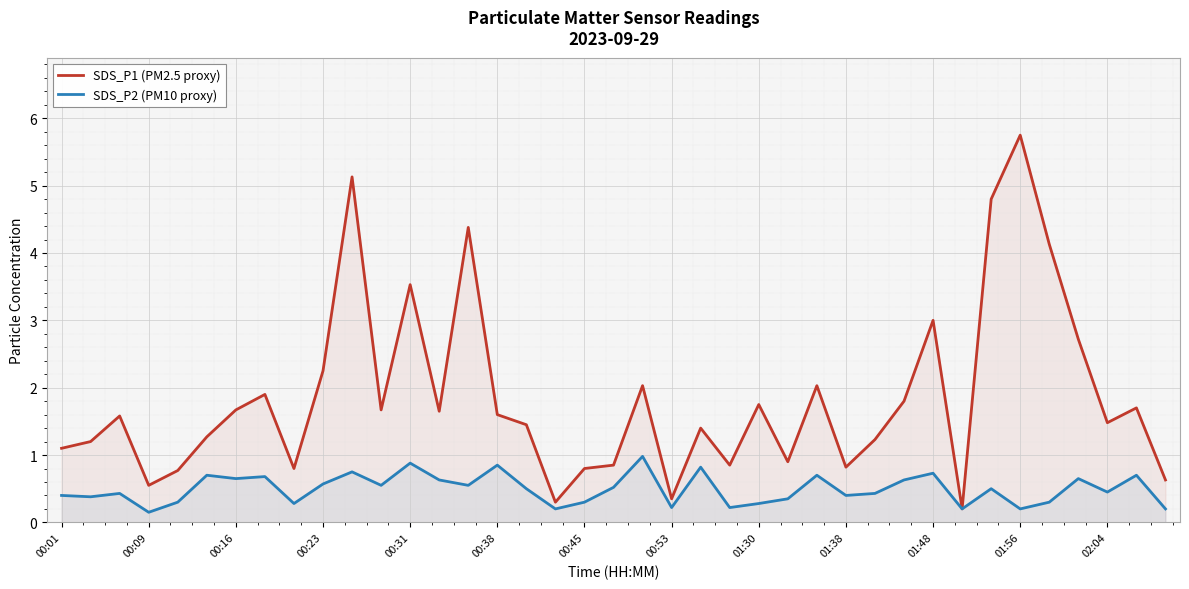

True or false: SDS_P2 (PM10 proxy) and SDS_P1 (PM2.5 proxy) intersect in this chart.

False